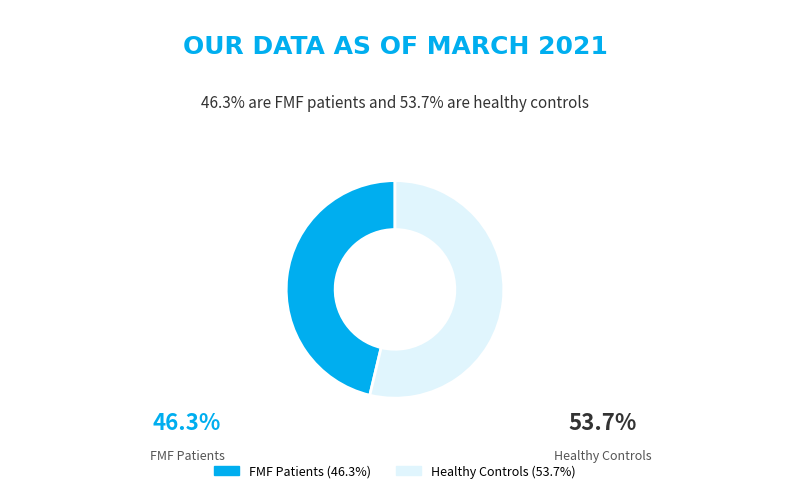

Is there a majority slice in this chart?

Yes